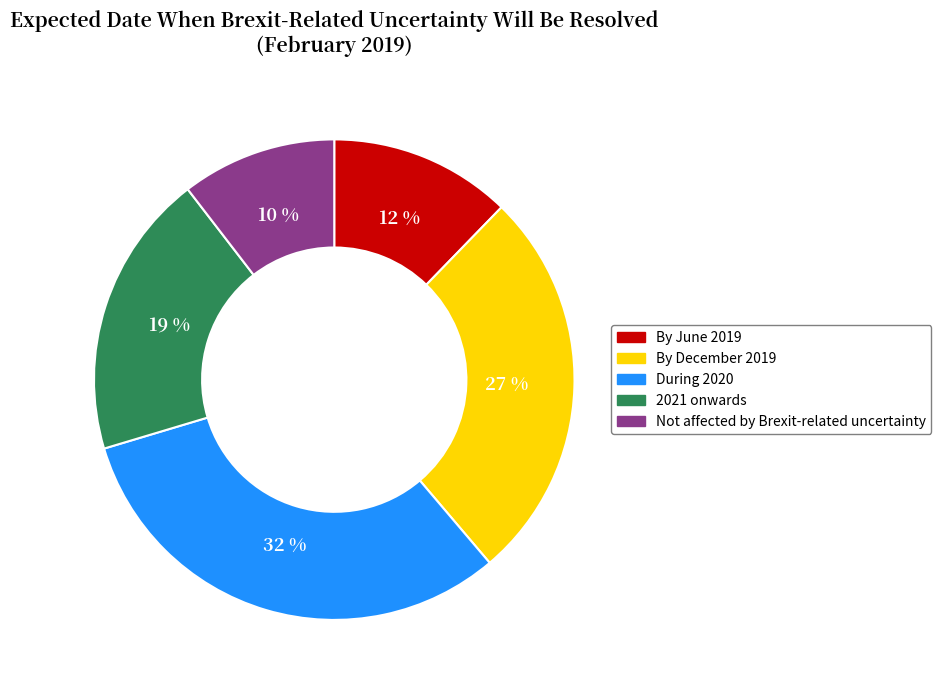

Do 2021 onwards and During 2020 together represent more than half of the pie?

Yes